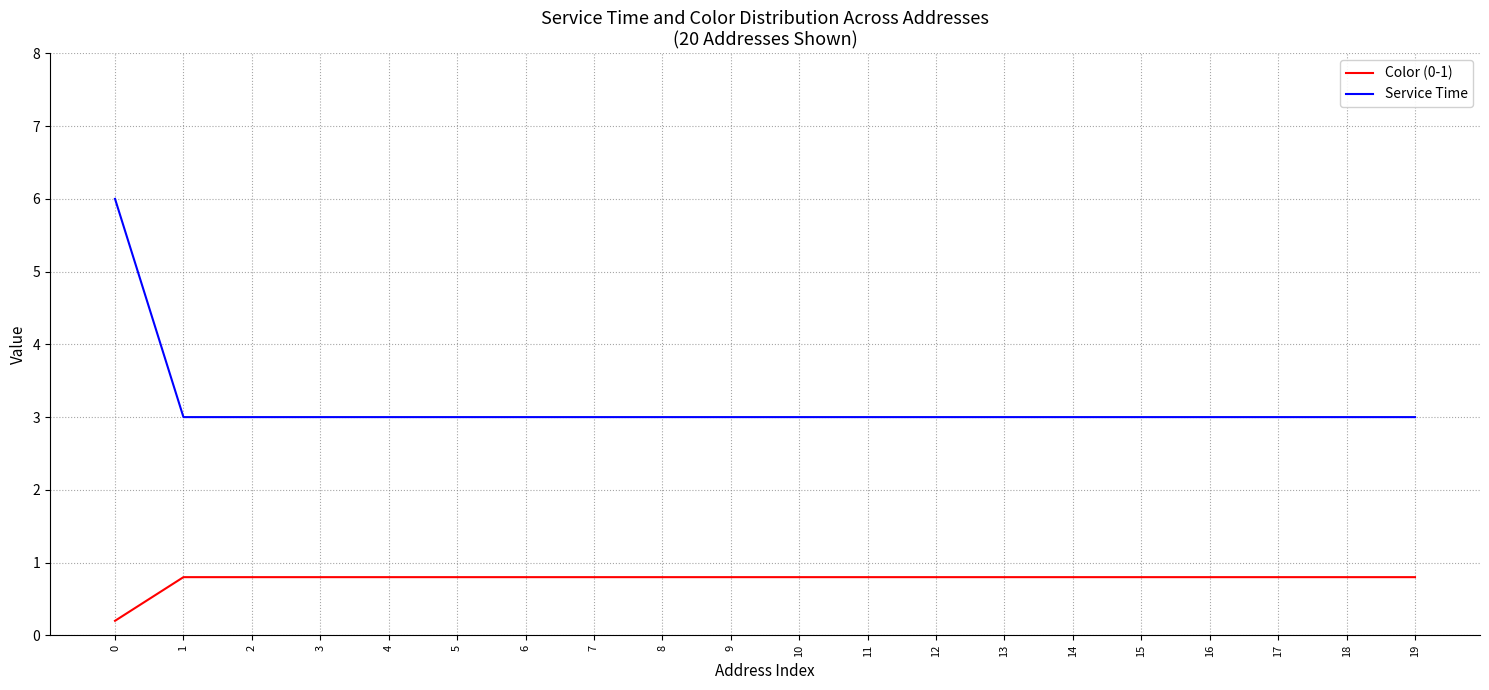

Reading left to right, extract all data points from this chart.

Color (0-1): 0.2	0.8	0.8	0.8	0.8	0.8	0.8	0.8	0.8	0.8	0.8	0.8	0.8	0.8	0.8	0.8	0.8	0.8	0.8	0.8
Service Time: 6.0	3.0	3.0	3.0	3.0	3.0	3.0	3.0	3.0	3.0	3.0	3.0	3.0	3.0	3.0	3.0	3.0	3.0	3.0	3.0